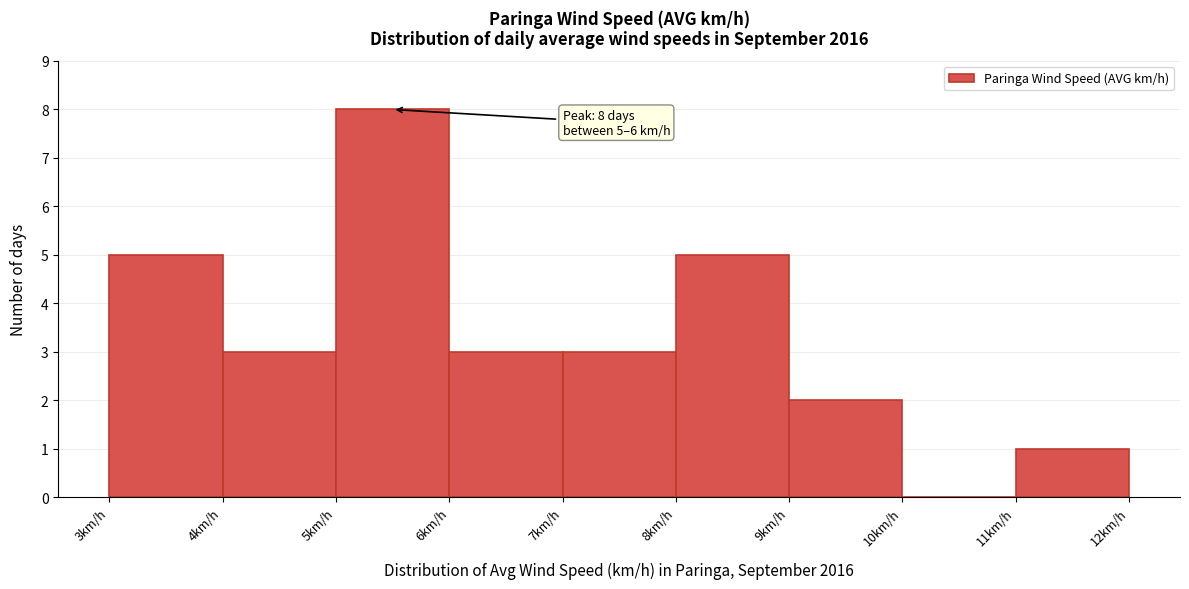

Over which range of the x-axis is the bar tallest?

5 to 6